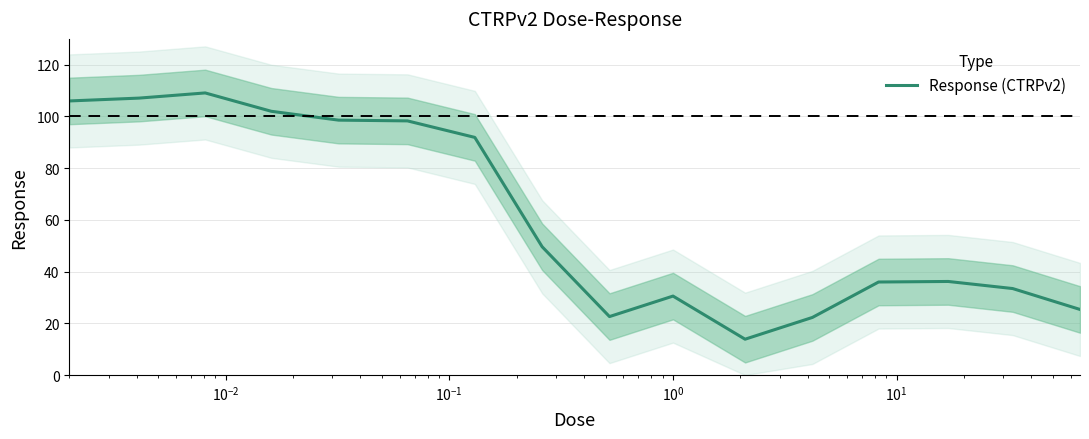

How many values are below 49?

8